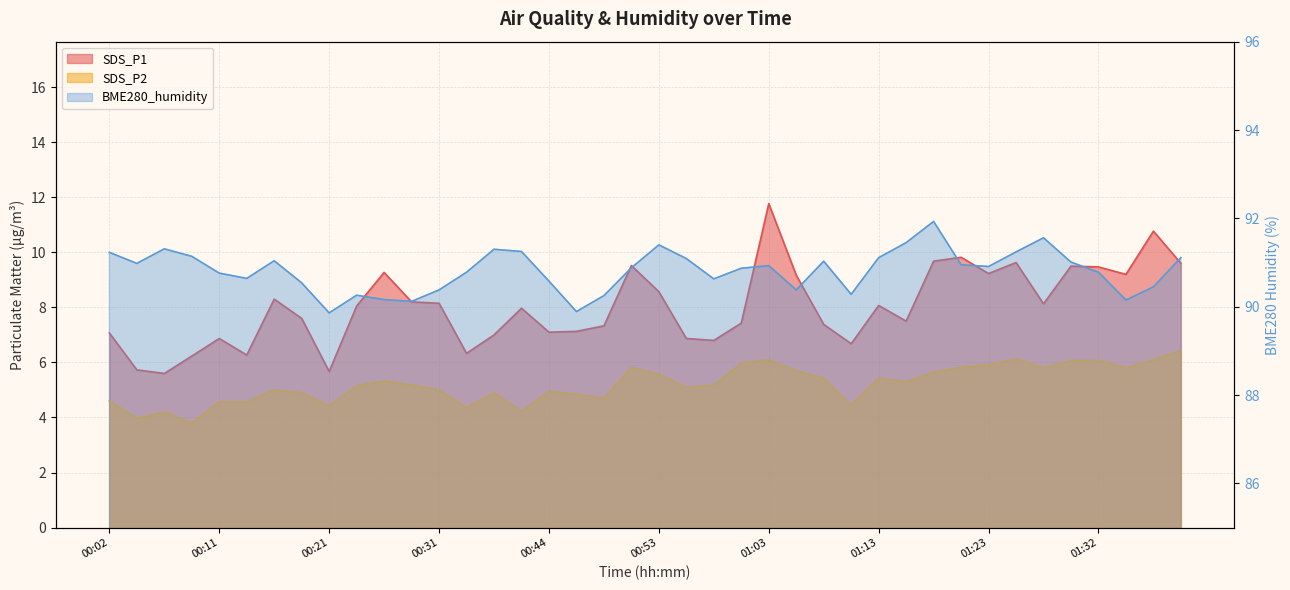

True or false: SDS_P2 has a value of 7.4 at 01:15.

False